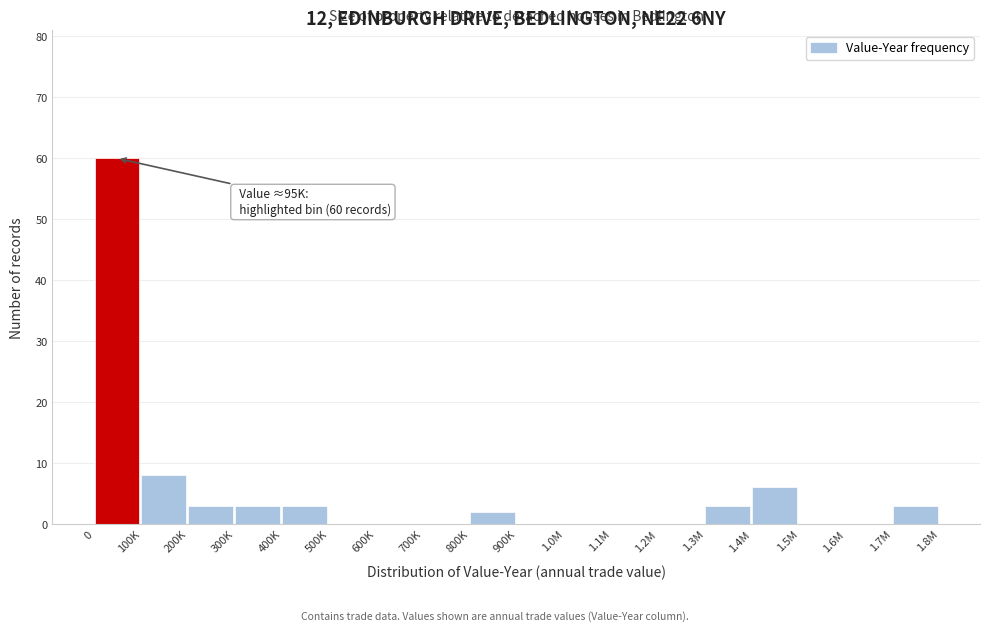

Reading right to left, list all the values displayed in this chart.

1.7M=3	1.6M=0	1.5M=0	1.4M=6	1.3M=3	1.2M=0	1.1M=0	1.0M=0	900K=0	800K=2	700K=0	600K=0	500K=0	400K=3	300K=3	200K=3	100K=8	0=60